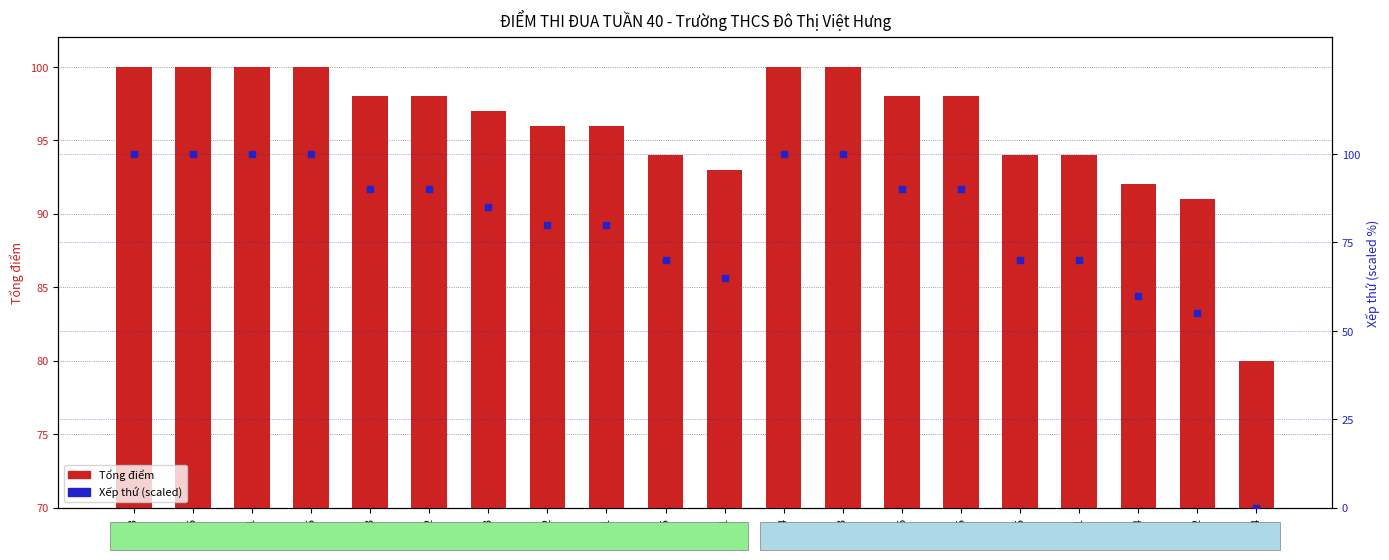

Which series contains the highest Y value?

Tổng điểm